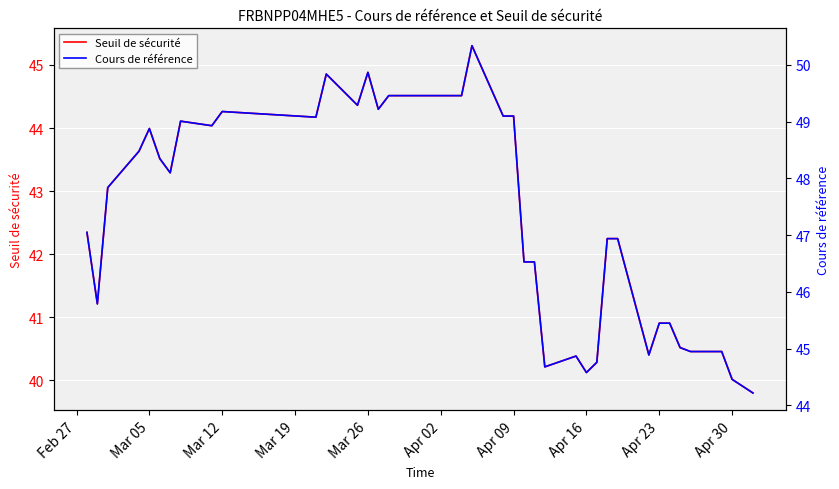

What is the smallest value displayed?

39.8